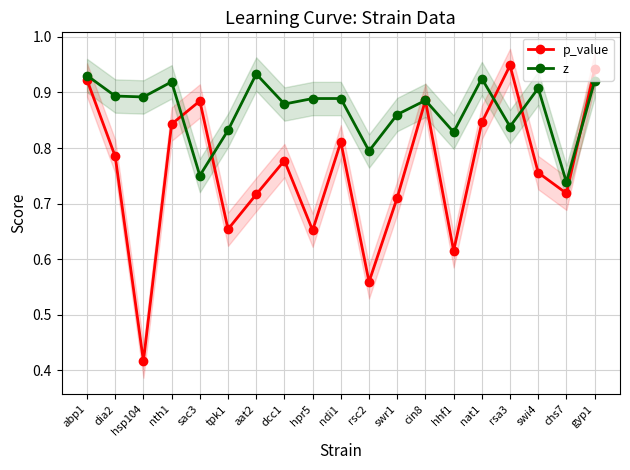

What is the sum of all p_value values?

14.4